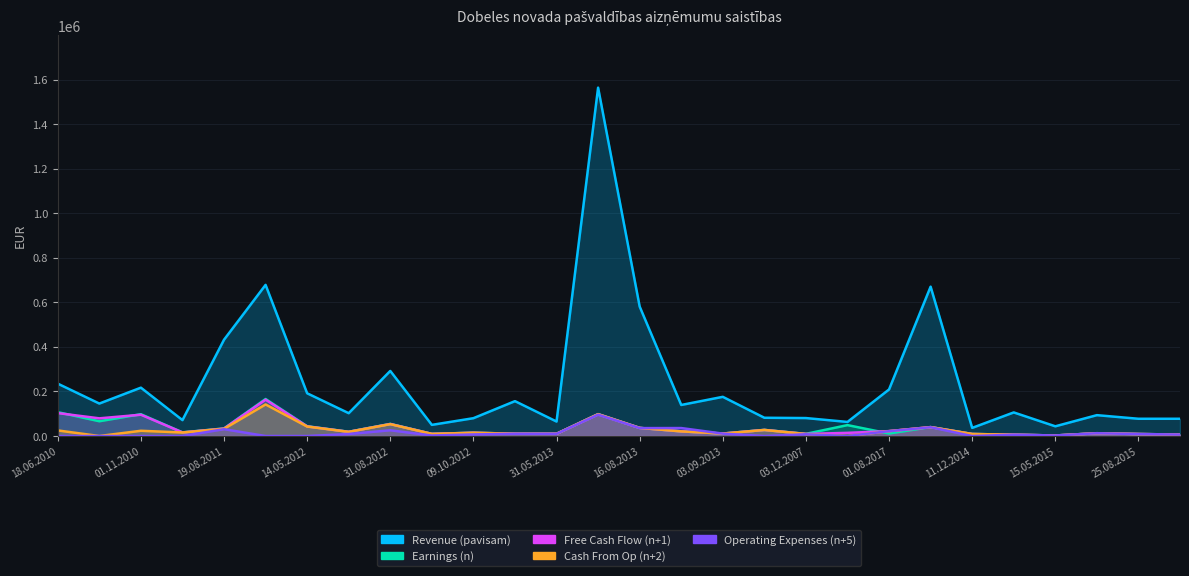

At which category is the sum across all series the highest?

09.07.2013